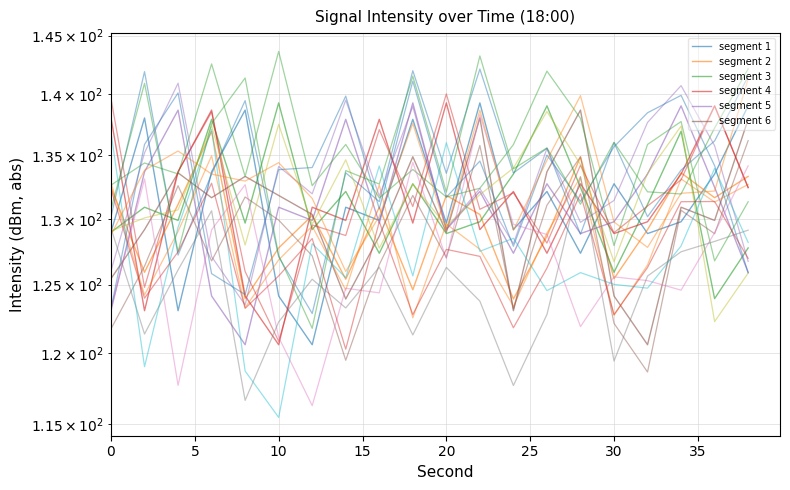

True or false: s1 and s2 intersect in this chart.

True